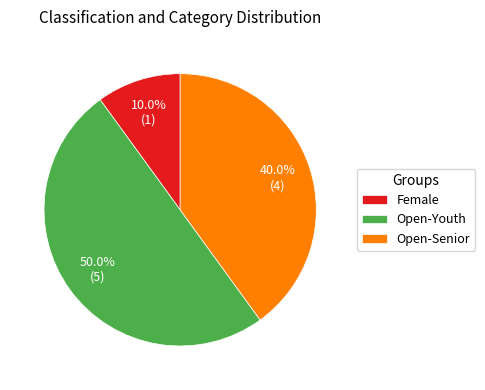

True or false: Open-Senior accounts for 51% of the total.

False